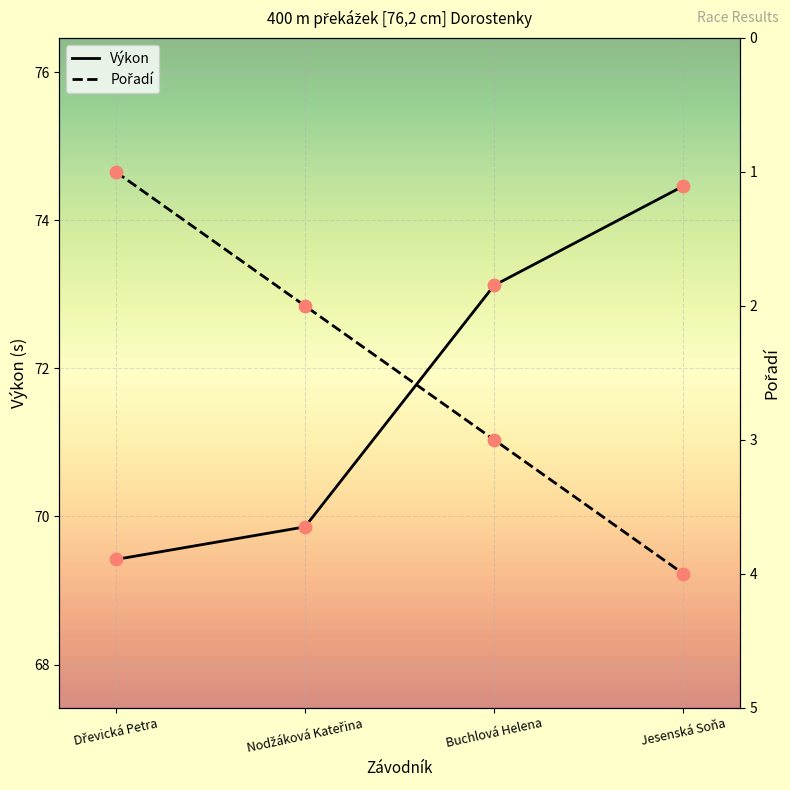

Which series reaches the maximum Y coordinate?

Výkon